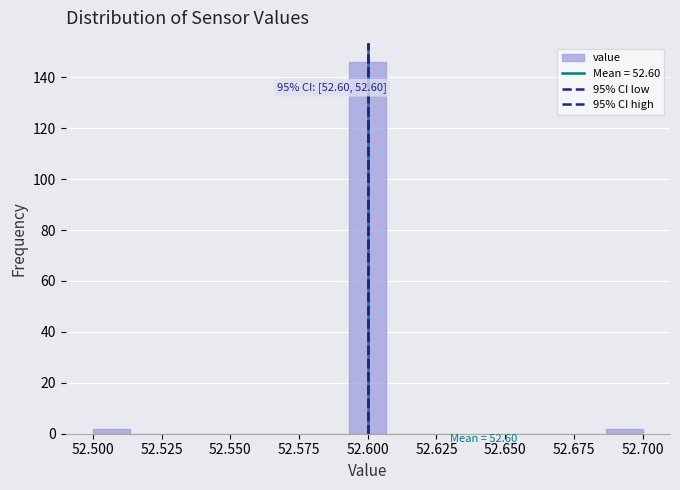

Read against the x-axis, roughly where is the centre of the tallest bar?

52.600